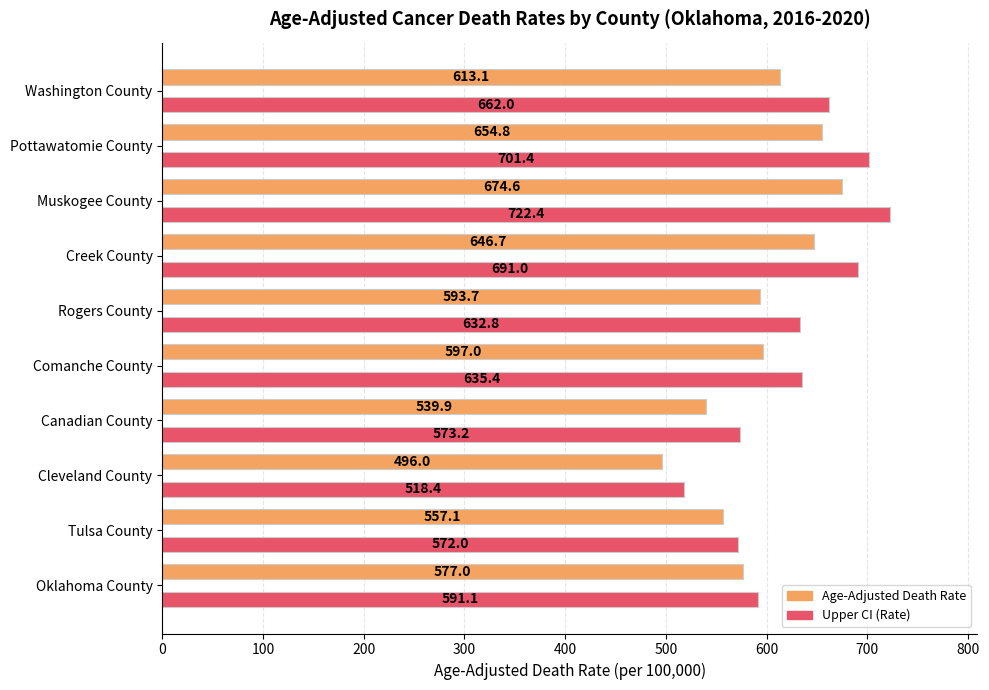

Is the value of Upper CI (Rate) at Cleveland County greater than the value of Age-Adjusted Death Rate at Rogers County?

No